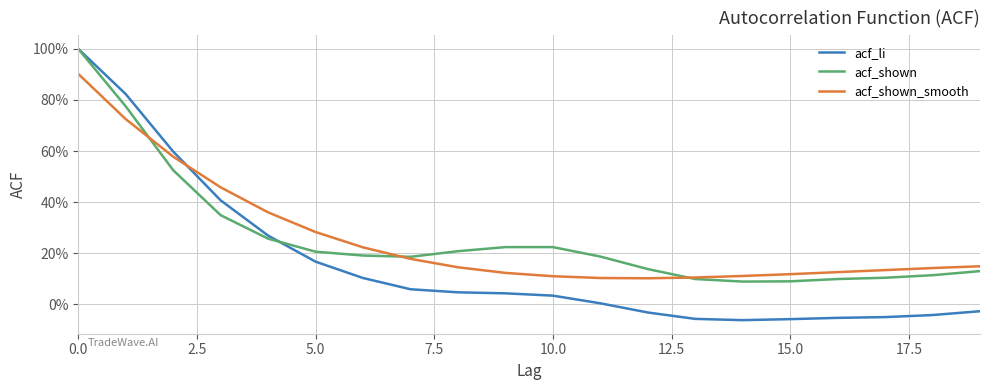

What is the value of the acf_shown_smooth point at the 10th from the left?

0.1